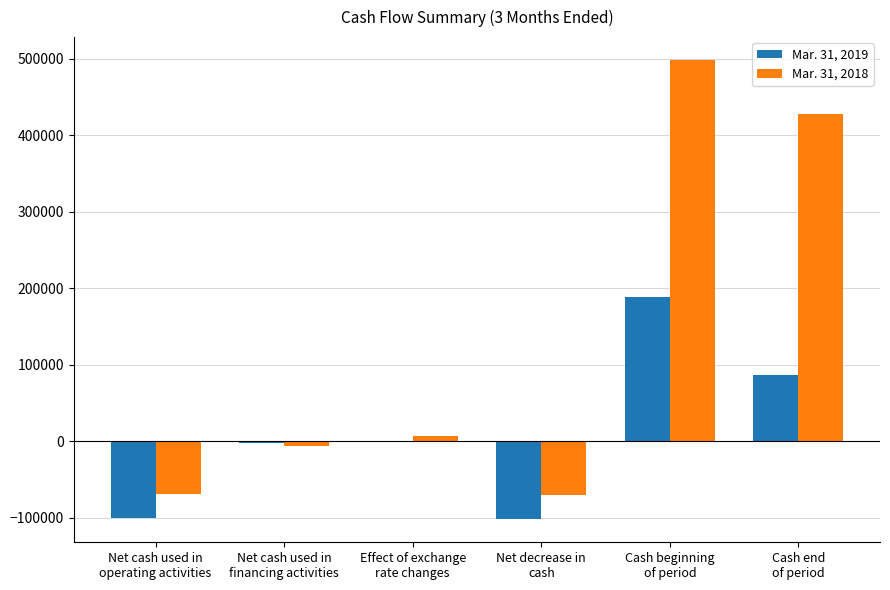

What is the maximum value shown in the chart?

498516